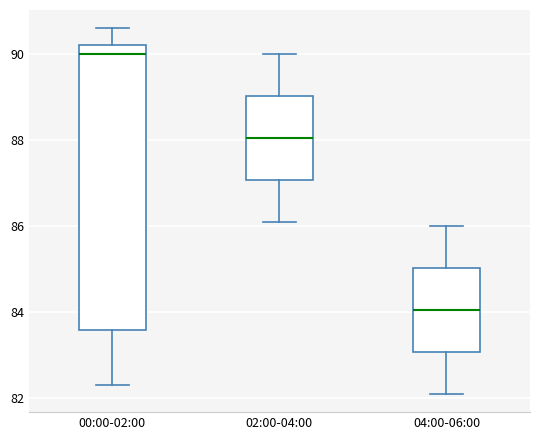

Where does the lower whisker of the box for 02:00-04:00 end on the y-axis? The values are not printed on the chart, so give them approximately, as read against the axis.

86.2